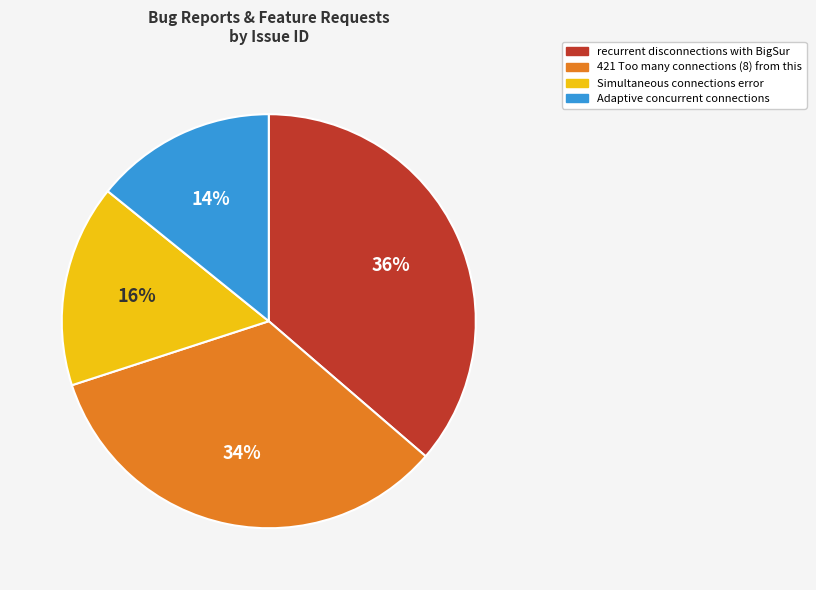

To the nearest percent, what is the combined percentage of recurrent disconnections with BigSur and 421 Too many connections (8) from this?

70%